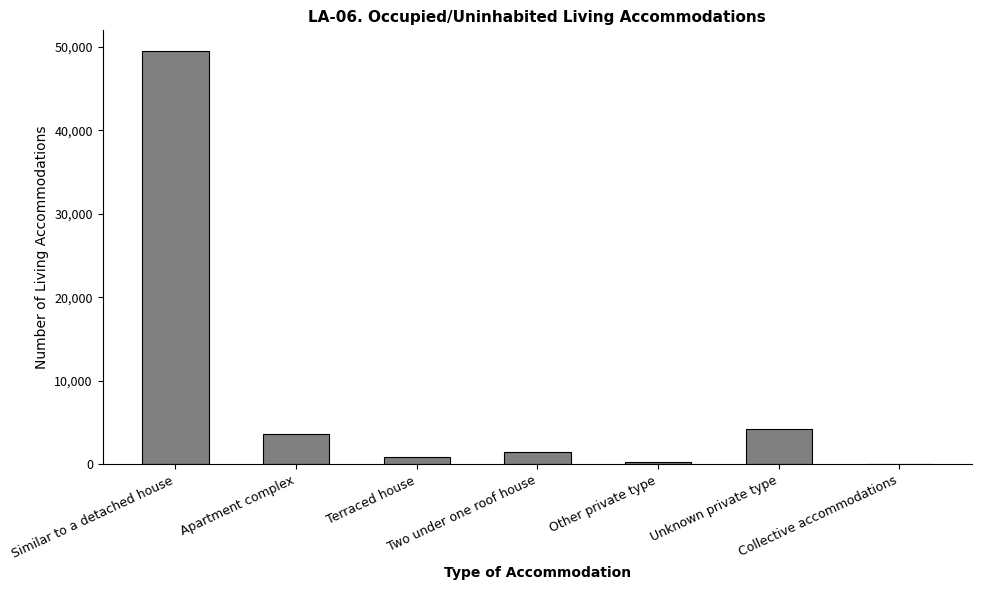

What is the greatest value displayed?

49514